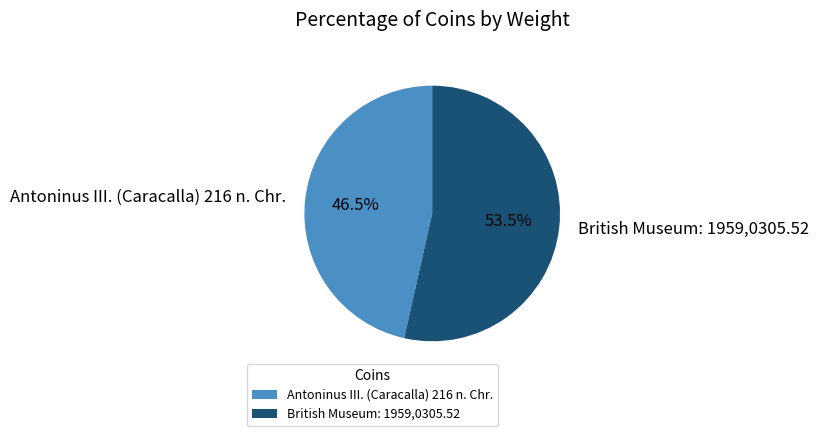

To the nearest percent, what is the difference between the largest and smallest slice percentages?

7%